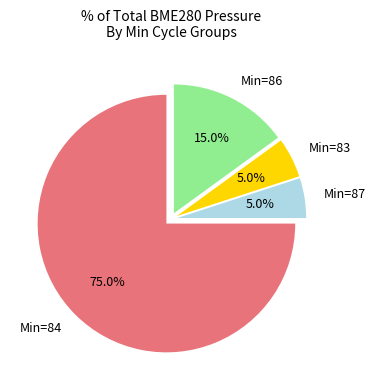

What percentage is NOT represented by Min=83?

95.0%